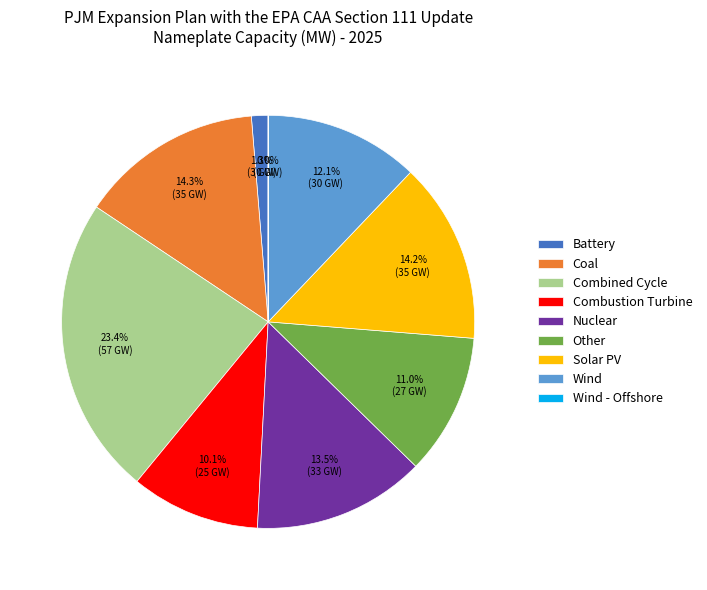

To the nearest percent, what is the difference between the Wind and Nuclear slice percentages?

1%